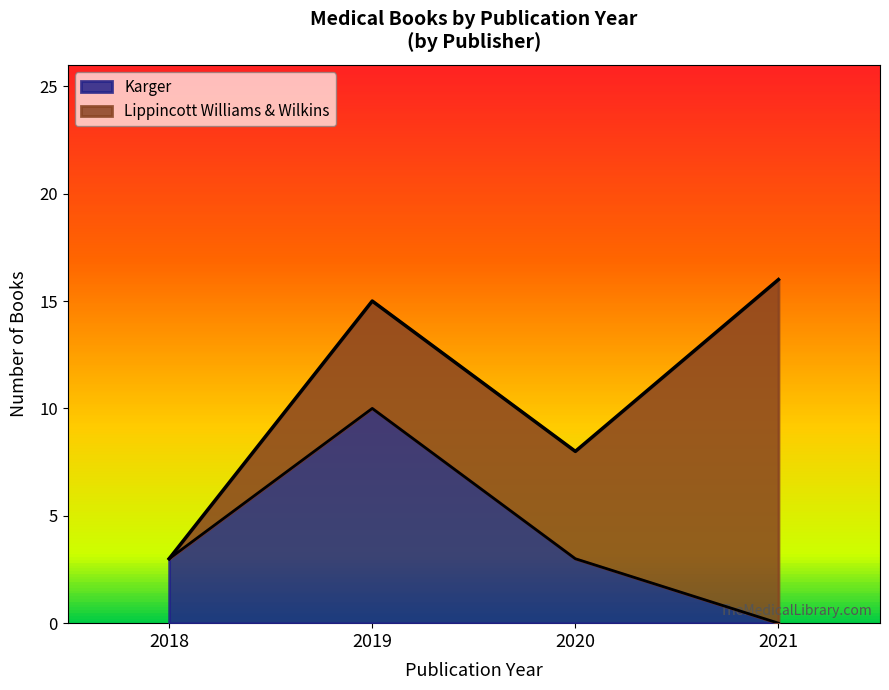

How many categories are shown in the chart?

15